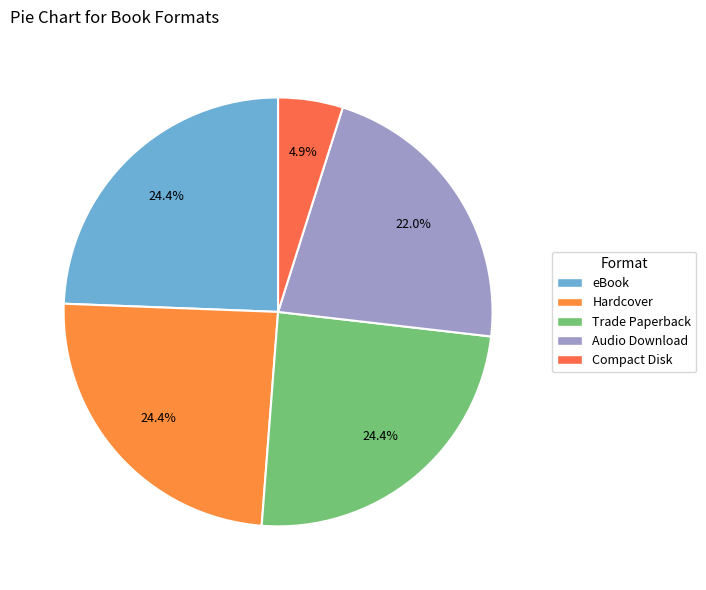

To the nearest percent, what percentage of the pie is Trade Paperback?

24%